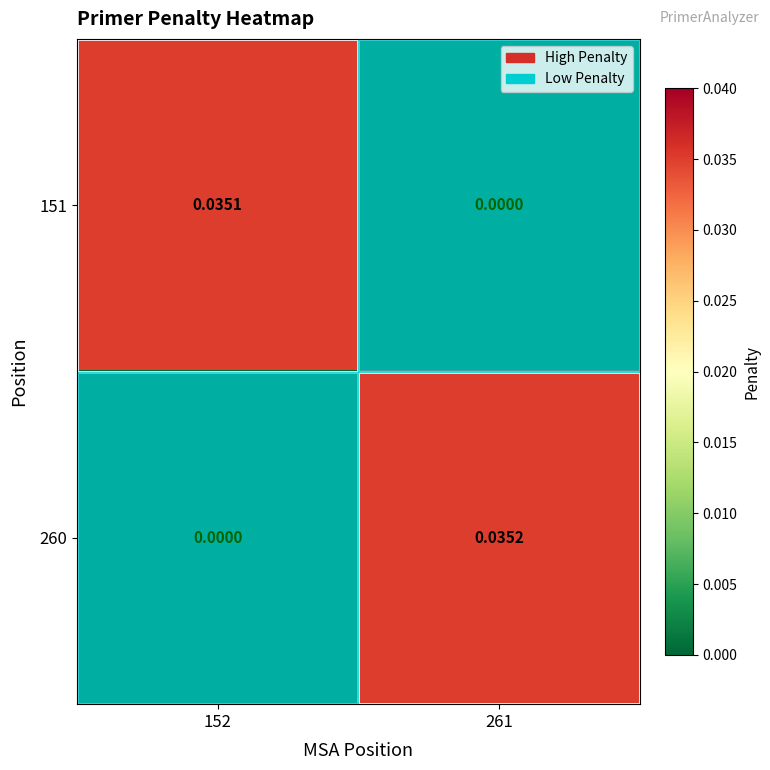

Is the value of 260 at 152 greater than the value of 151 at 152?

No